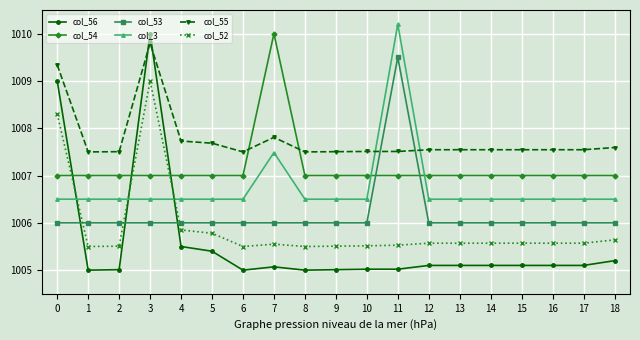

How many lines are shown in the chart?

6